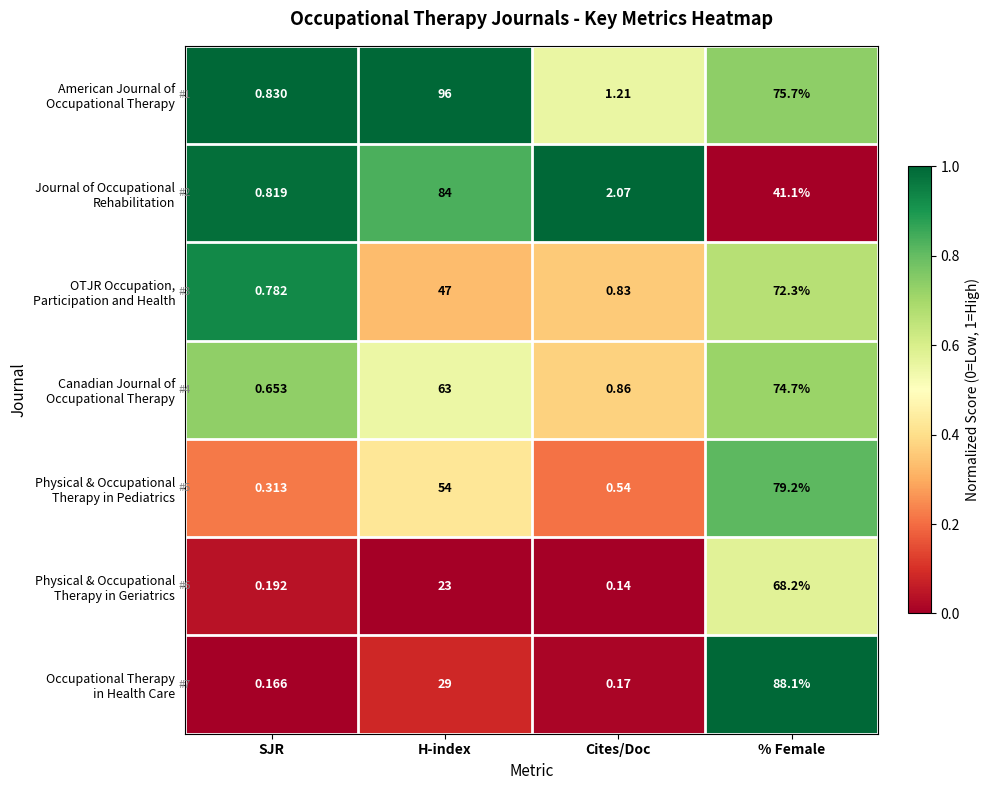

Which category has the lowest value across all series?

Cites/Doc